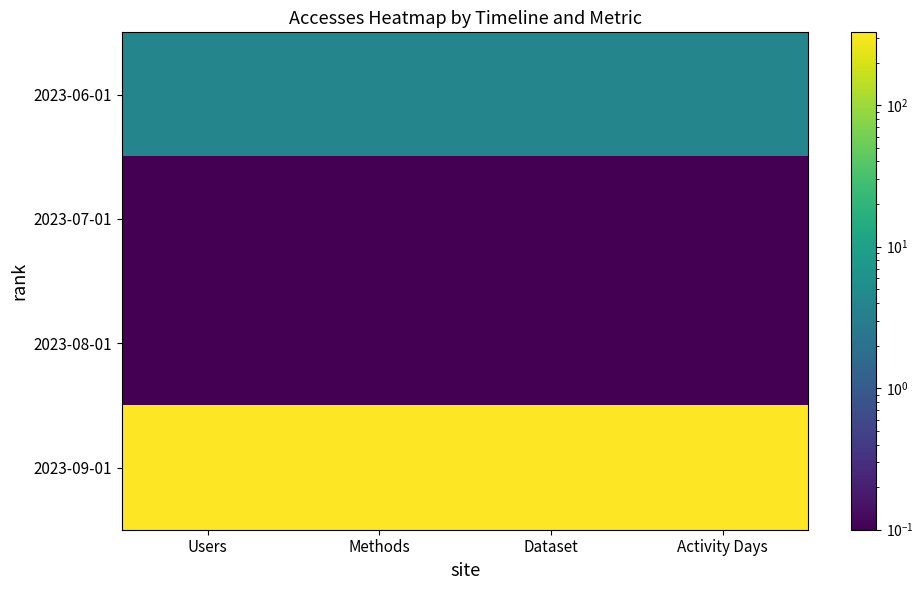

Reading right to left, what are all the values shown in this chart?

2023-06-01: Activity Days=4.0	Dataset=4.0	Methods=4.0	Users=4.0
2023-07-01: Activity Days=0.0	Dataset=0.0	Methods=0.0	Users=0.0
2023-08-01: Activity Days=0.0	Dataset=0.0	Methods=0.0	Users=0.0
2023-09-01: Activity Days=326.0	Dataset=326.0	Methods=326.0	Users=326.0